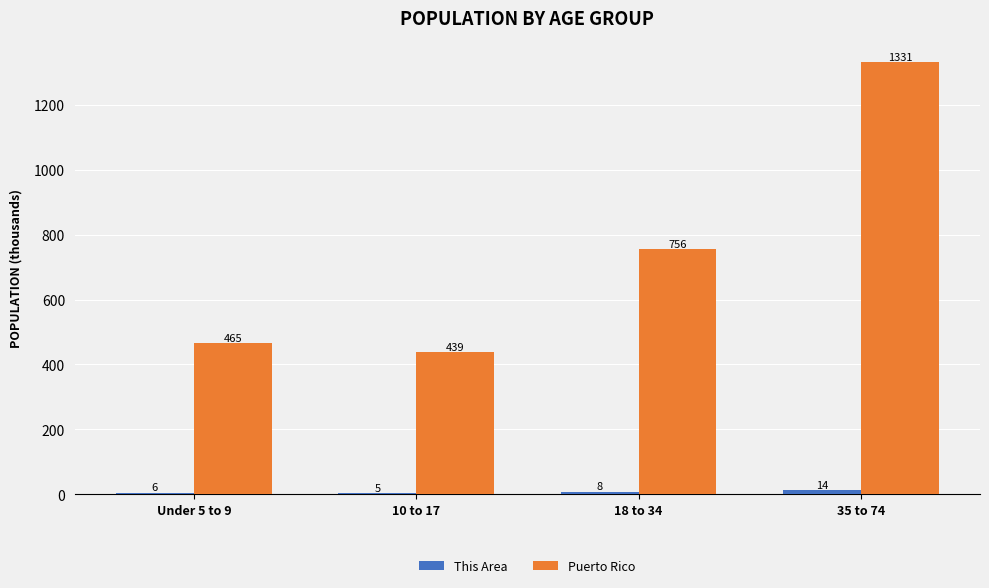

At which label is This Area closest to 9?

18 to 34